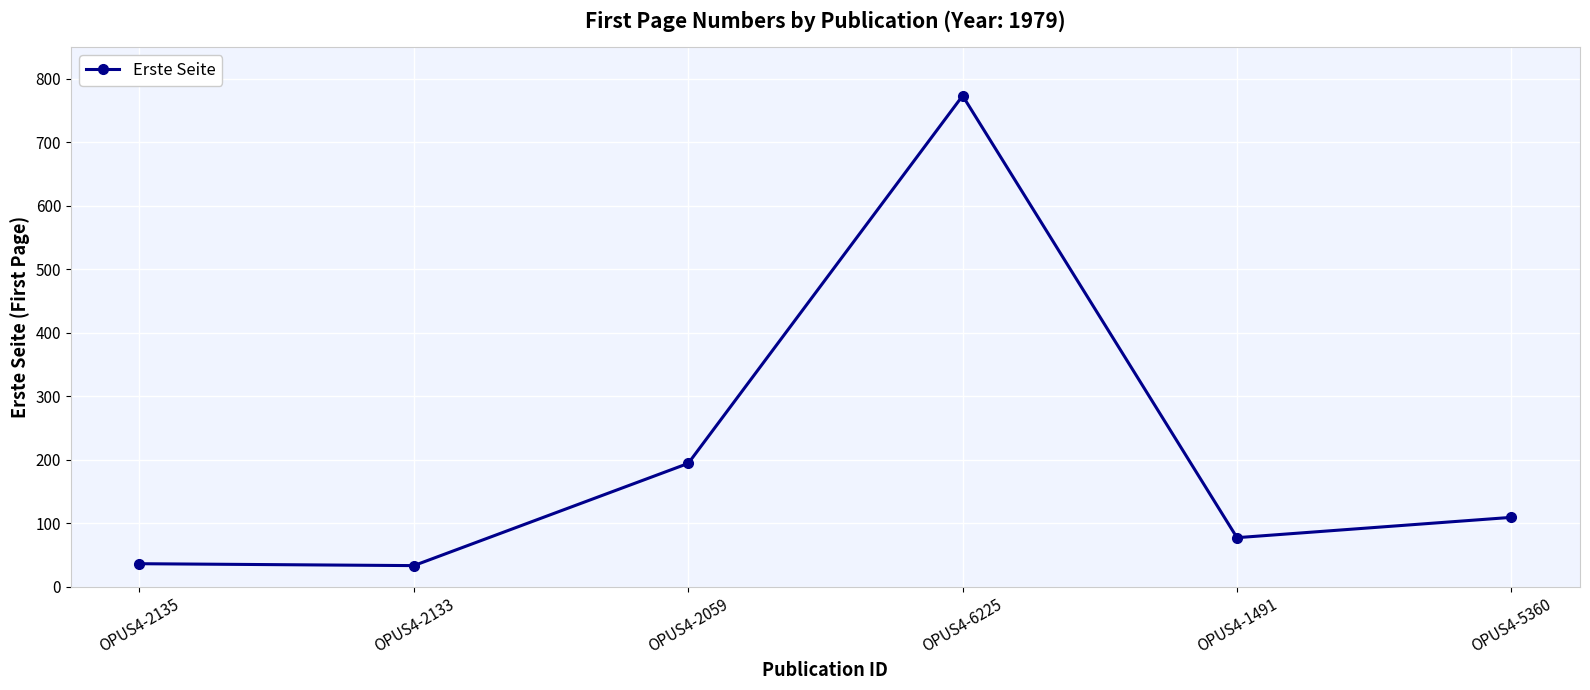

Between OPUS4-6225 and OPUS4-5360, which is larger?

OPUS4-6225